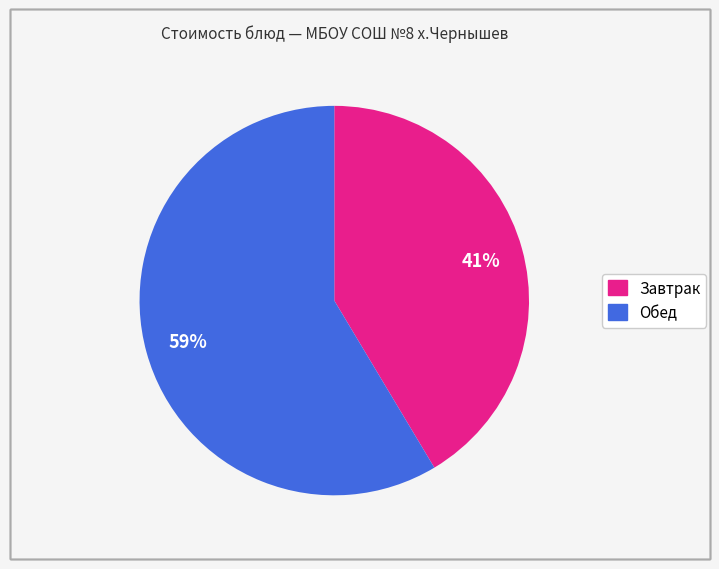

Is there any slice that represents more than half of the pie?

Yes